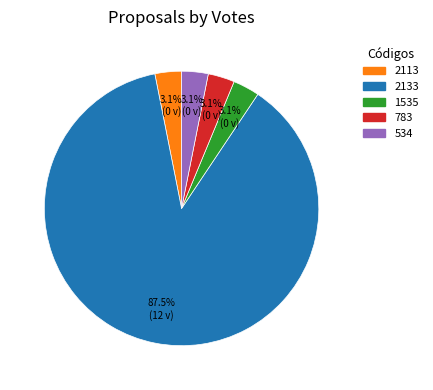

How many slices are in this pie chart?

5